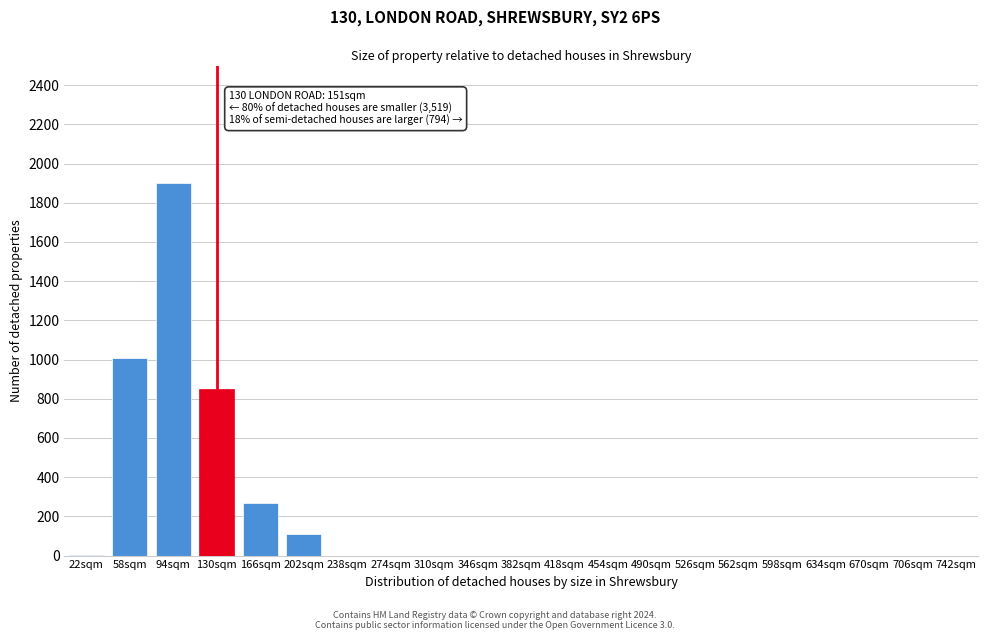

True or false: the data shows 694 at 418sqm.

False